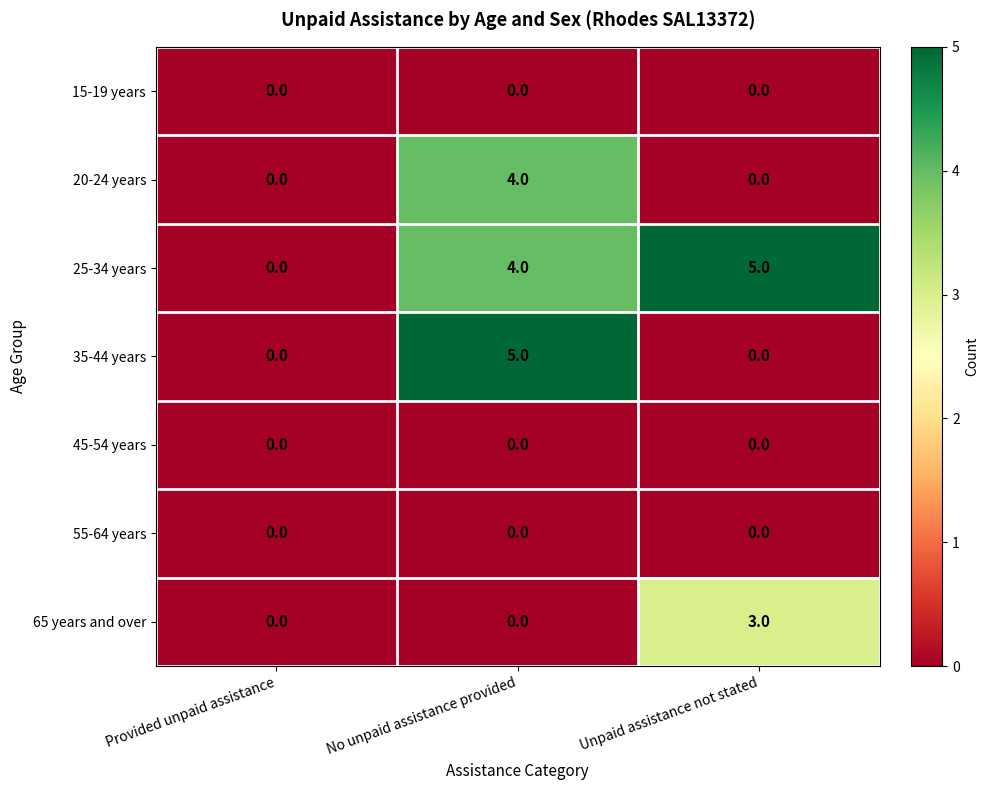

The value of 20-24 years at No unpaid assistance provided is 4. True or false?

True